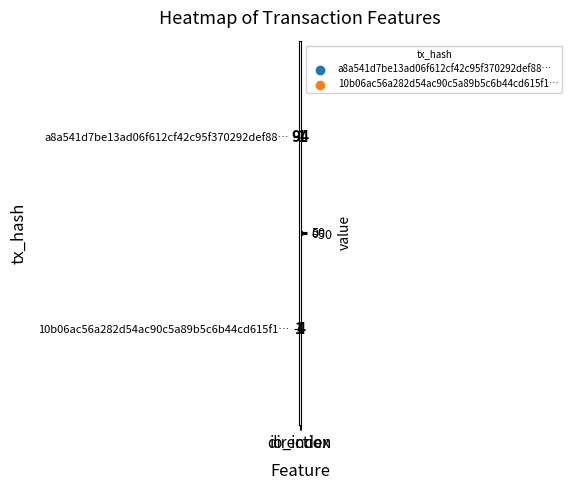

List the series in order of their overall mean, lowest first.

10b06ac56a282d54ac90c5a89b5c6b44cd615f1…, a8a541d7be13ad06f612cf42c95f370292def88…